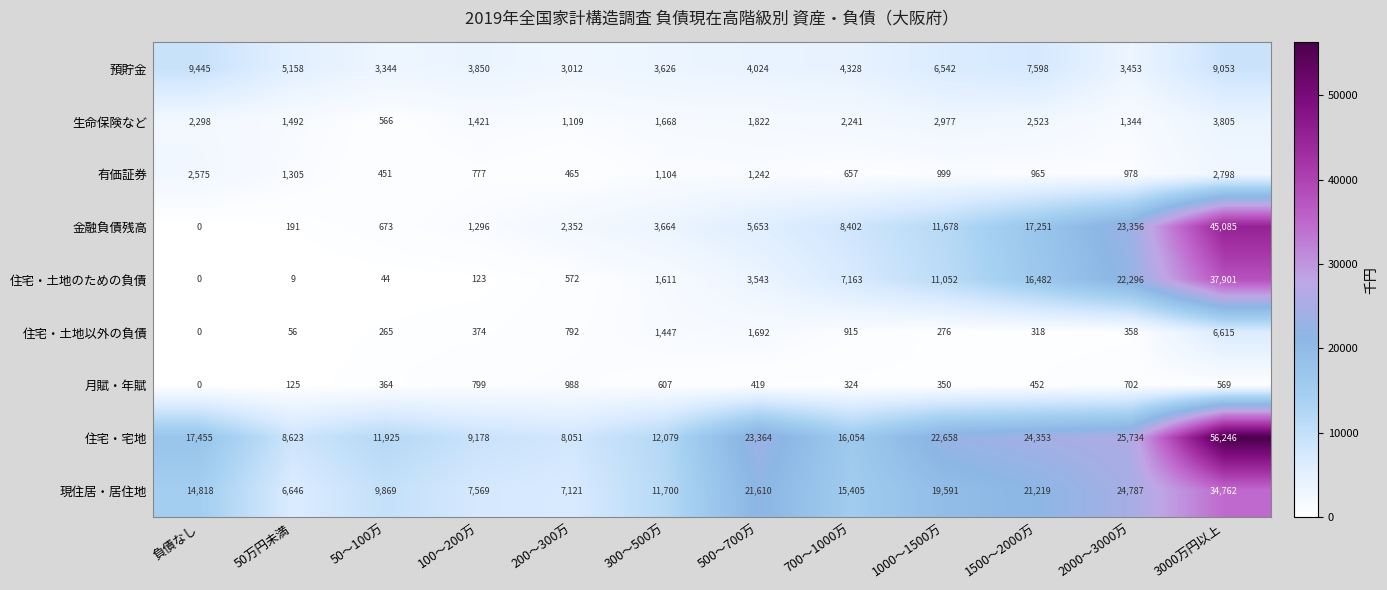

Count the number of categories in the chart.

12